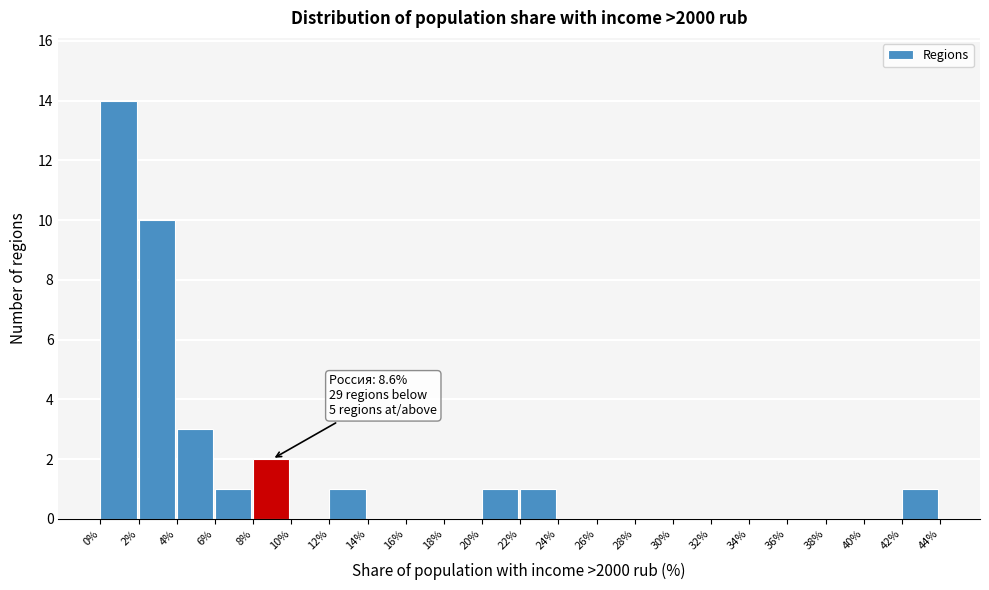

Which range on the x-axis has the tallest bar?

0% to 2%